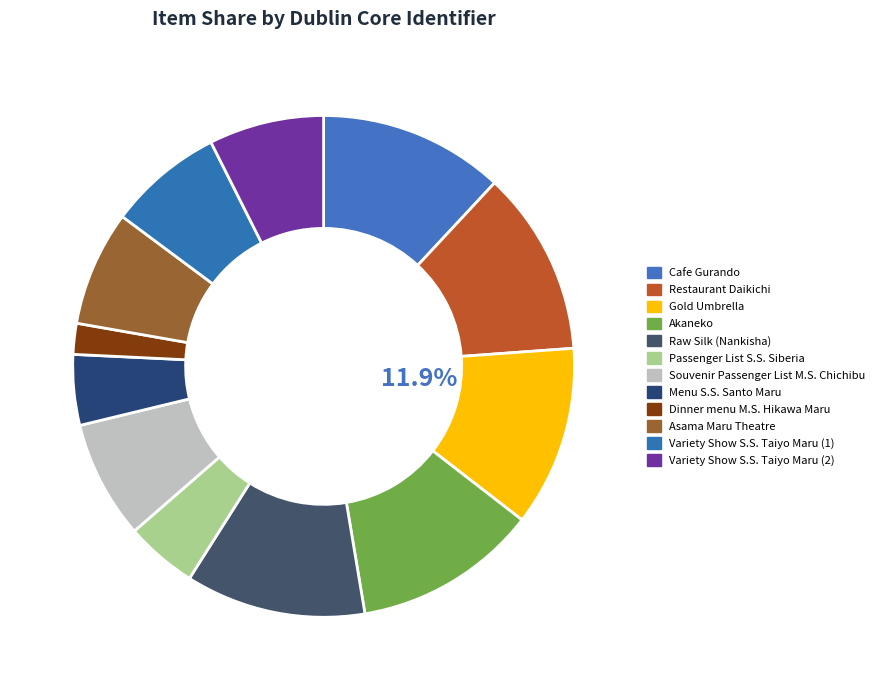

What is the largest slice in the pie chart?

Cafe Gurando